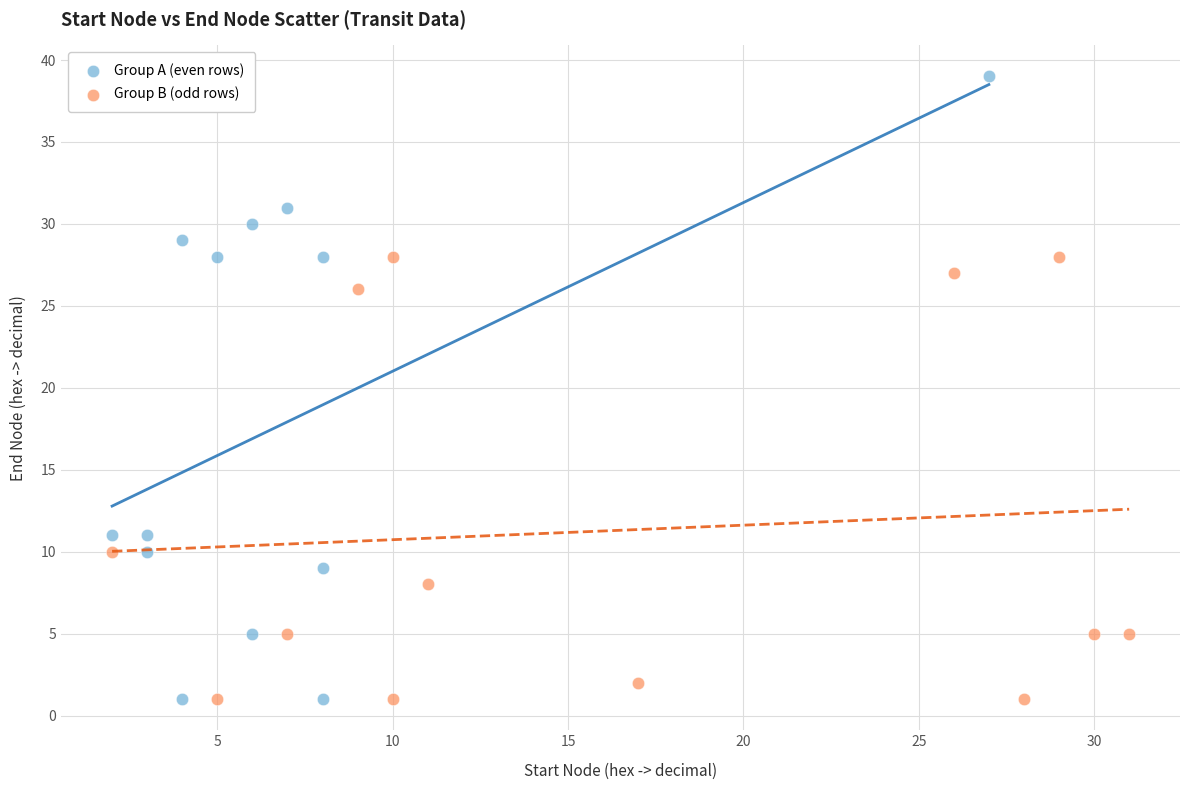

Which series contains the highest Y value?

Group A (even rows)